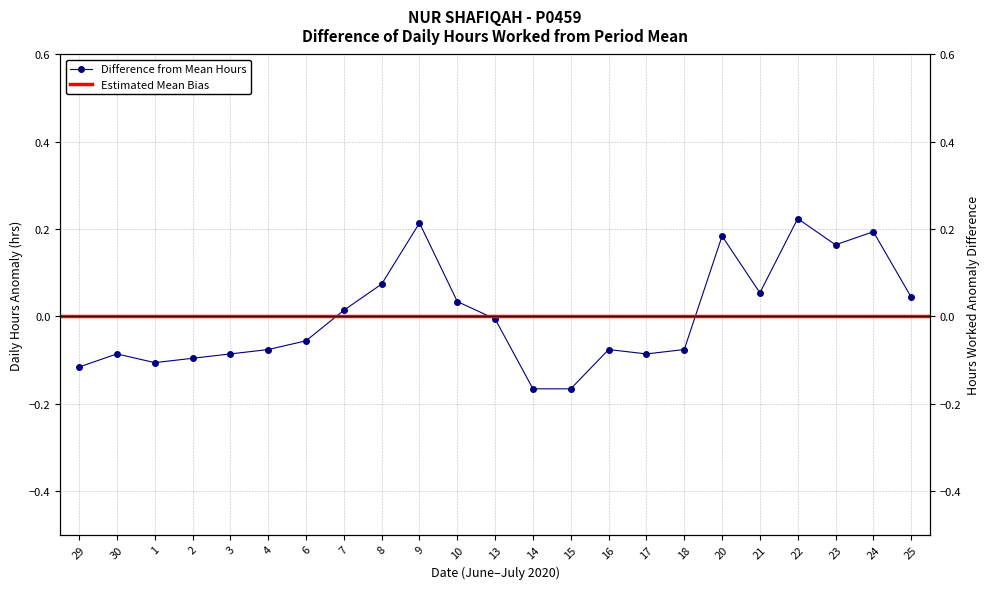

How many points are higher than both their immediate neighbors (excluding endpoints)?

6